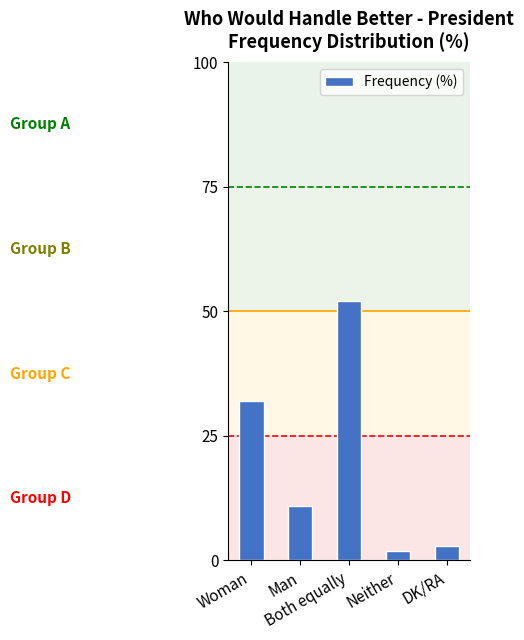

Read the value at Man.

11